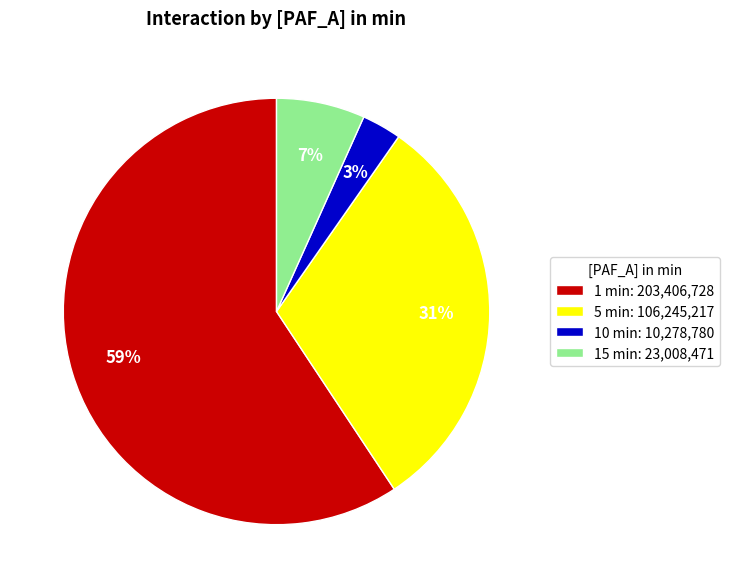

The 5 min slice represents 22% of the pie. True or false?

False